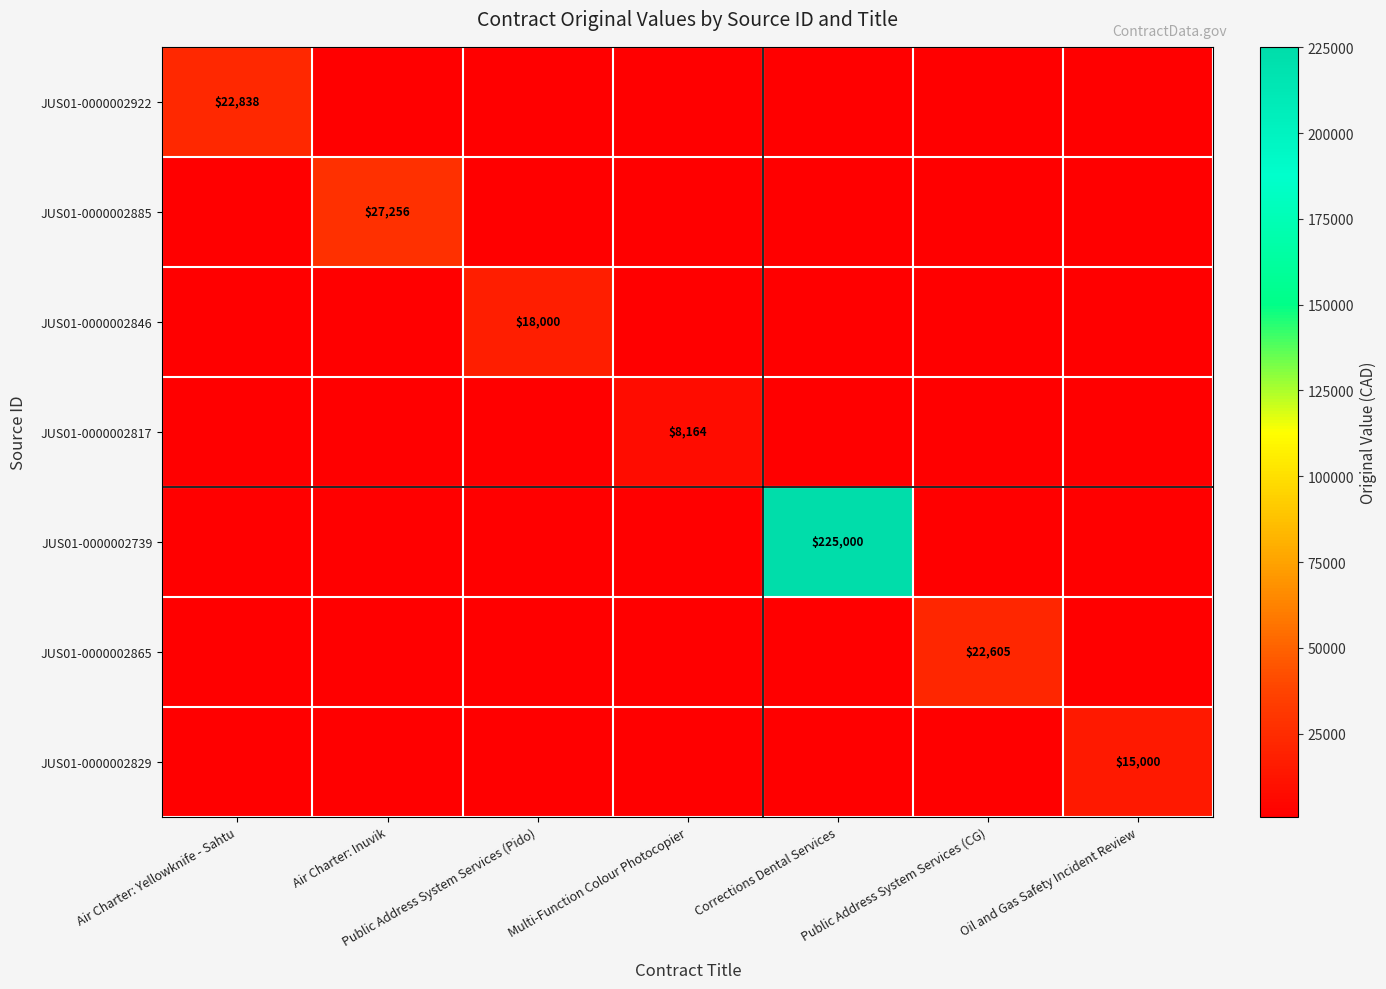

What is the total value across all series at Public Address System Services (Pido)?

22898.5